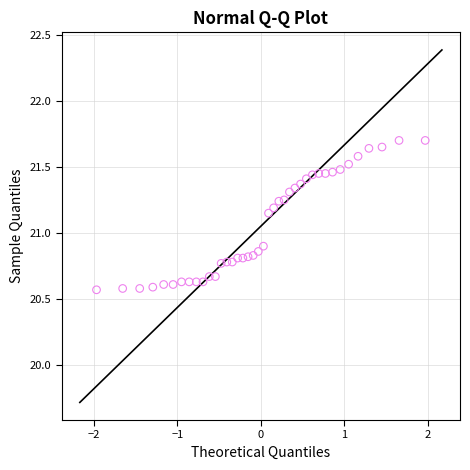

What is the range of Y values (max minus min)?

1.1